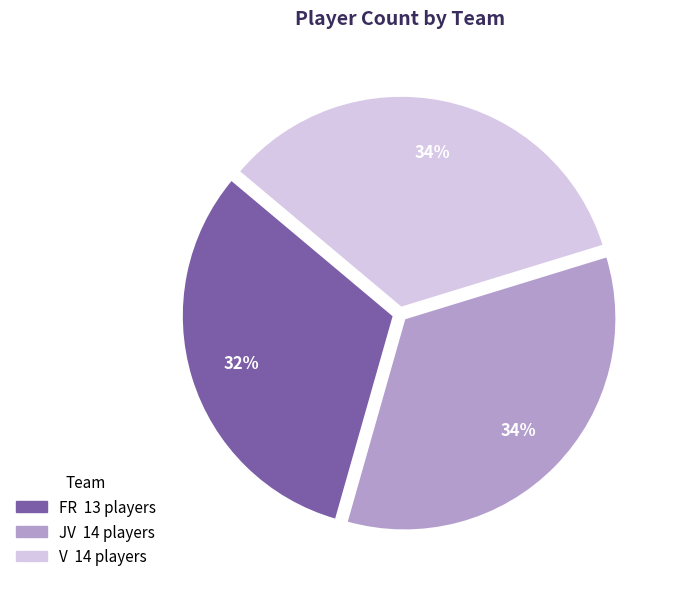

Is it true that FR is 38% of the pie?

False